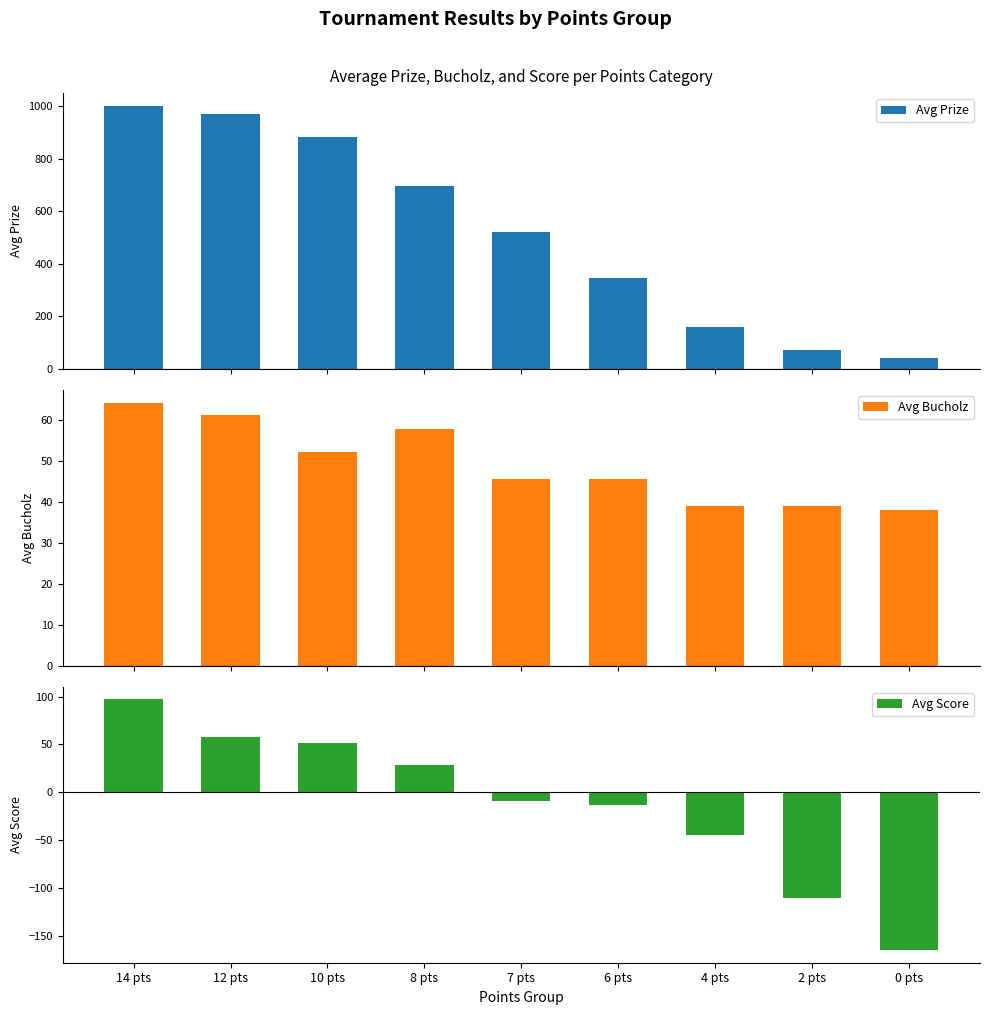

List the series in order of their peak value, lowest first.

Avg Bucholz, Avg Score, Avg Prize